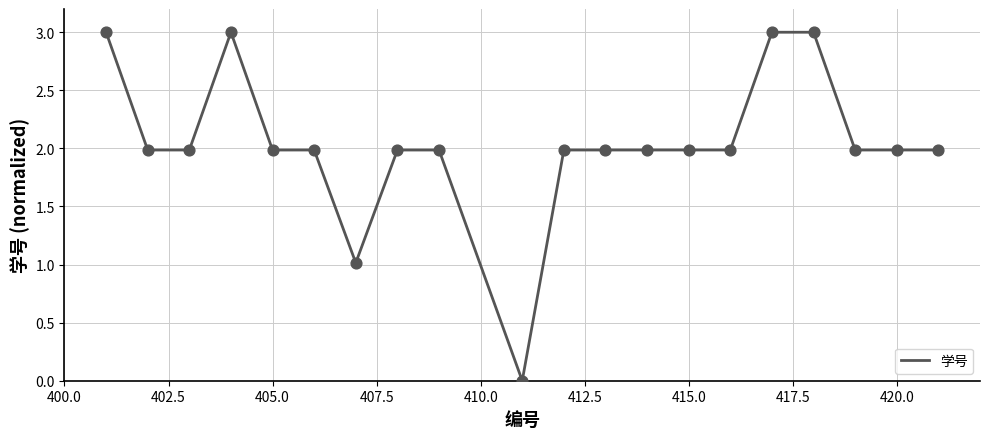

What is the difference between the maximum and minimum values?

3.0